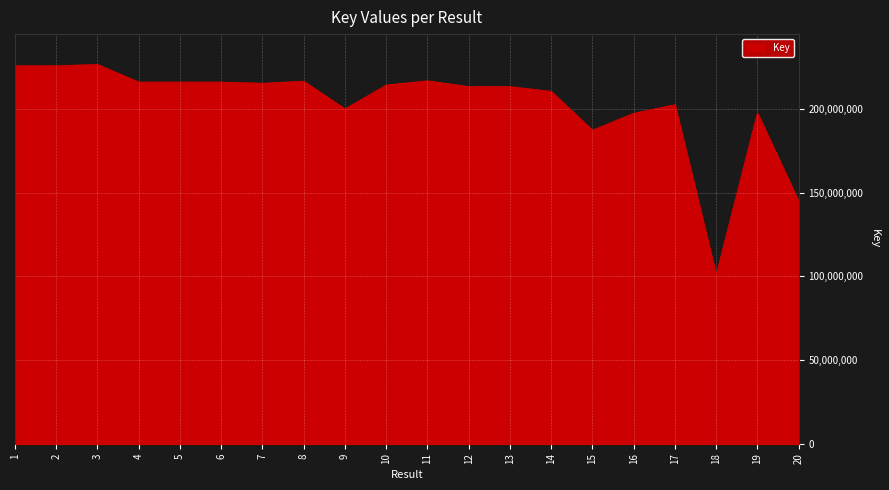

What is the change in value from 8 to 16?

-19154841